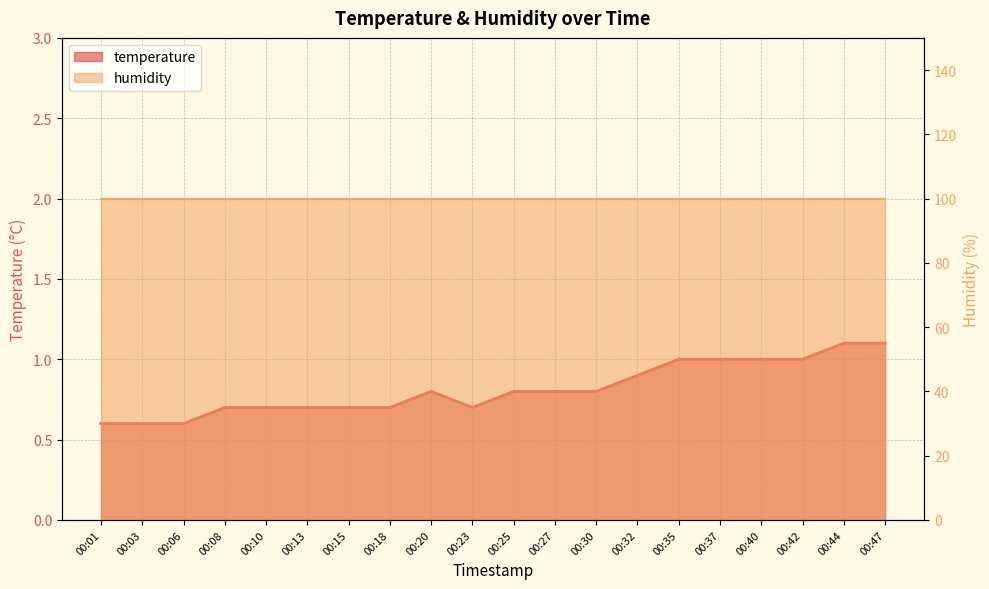

Where is the data nearest to the value 0?

00:01